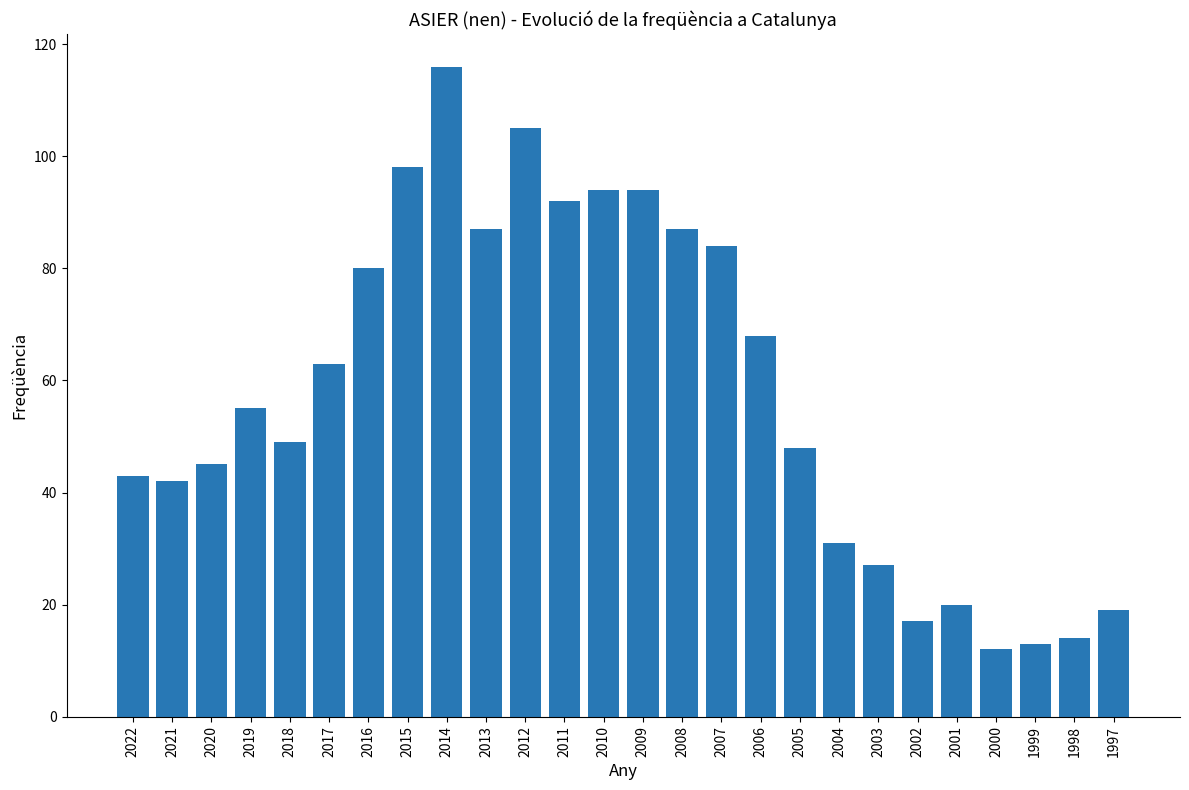

How many categories are shown in the chart?

26